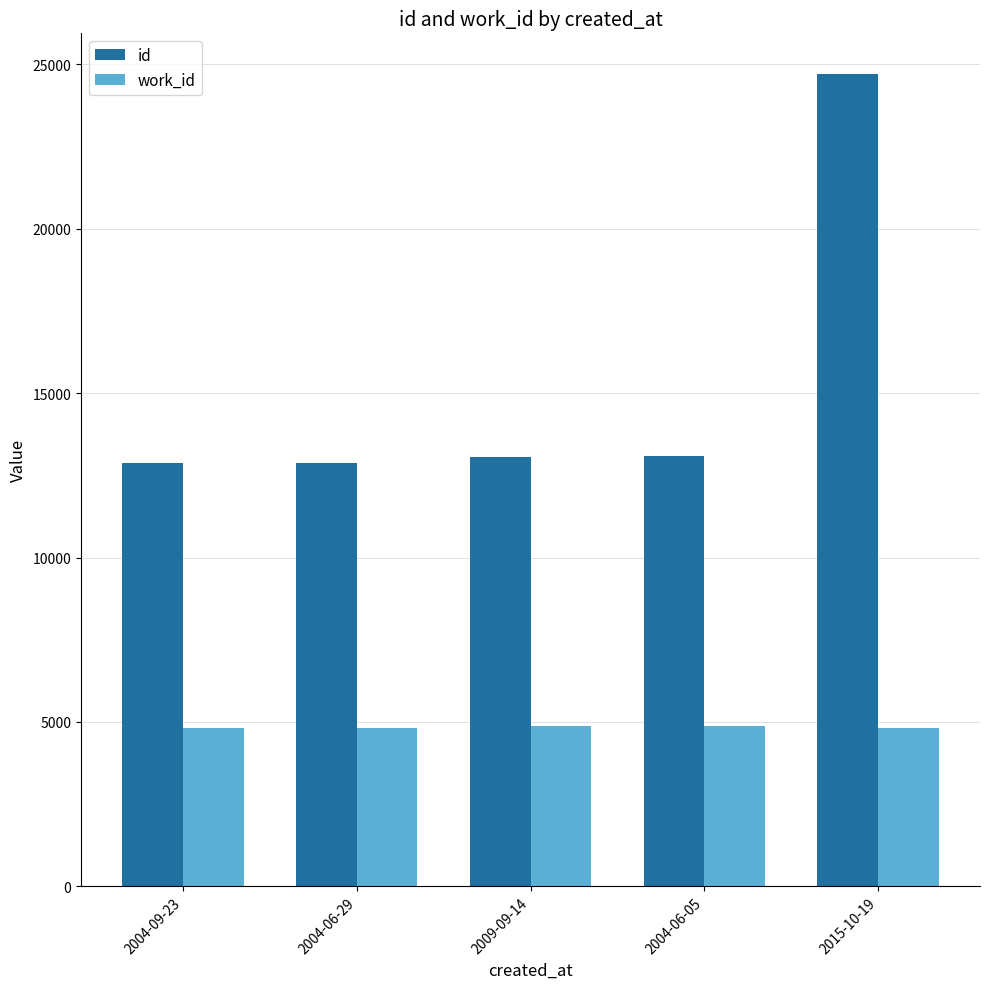

Does the chart contain stacked bars?

No